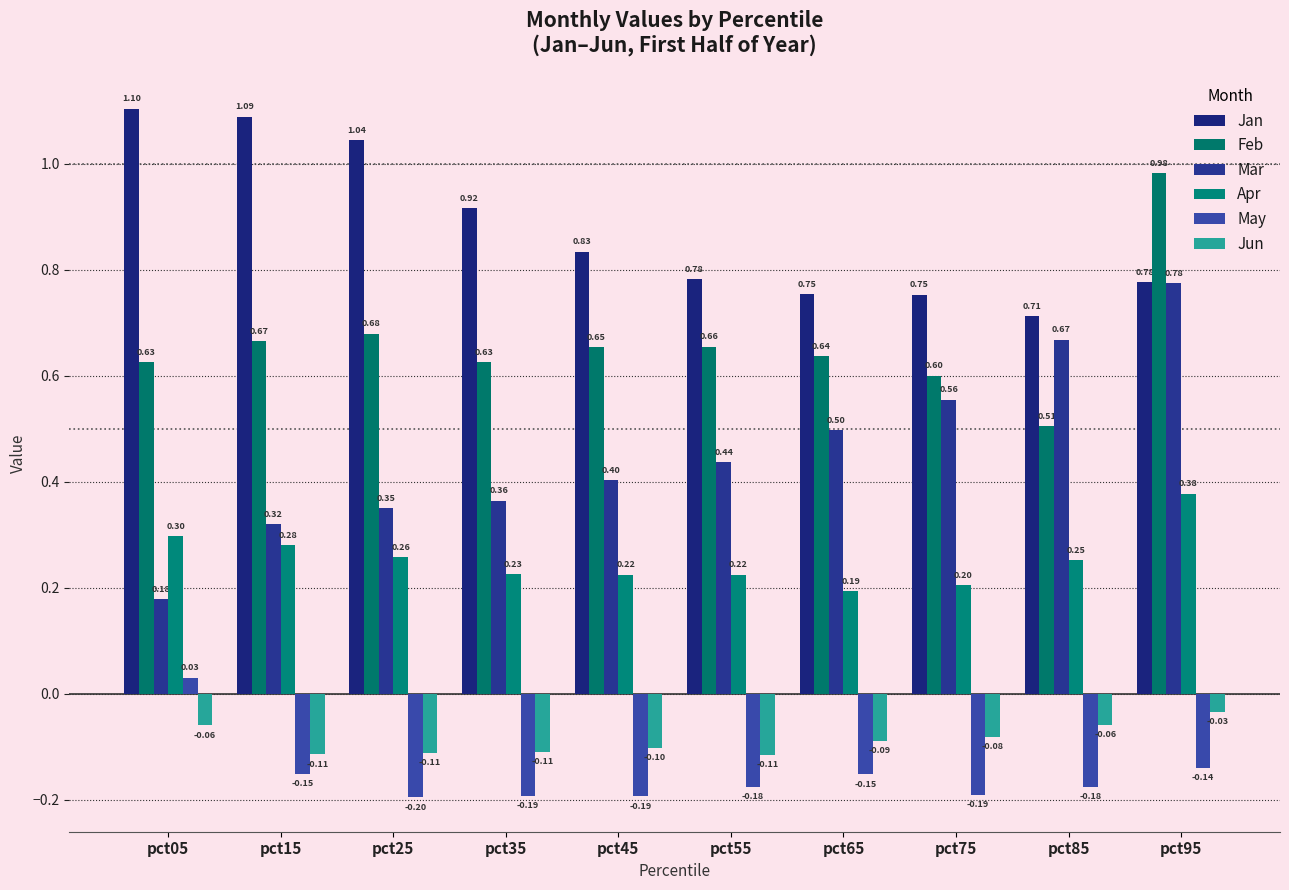

Which category has the highest value in the May series?

pct05